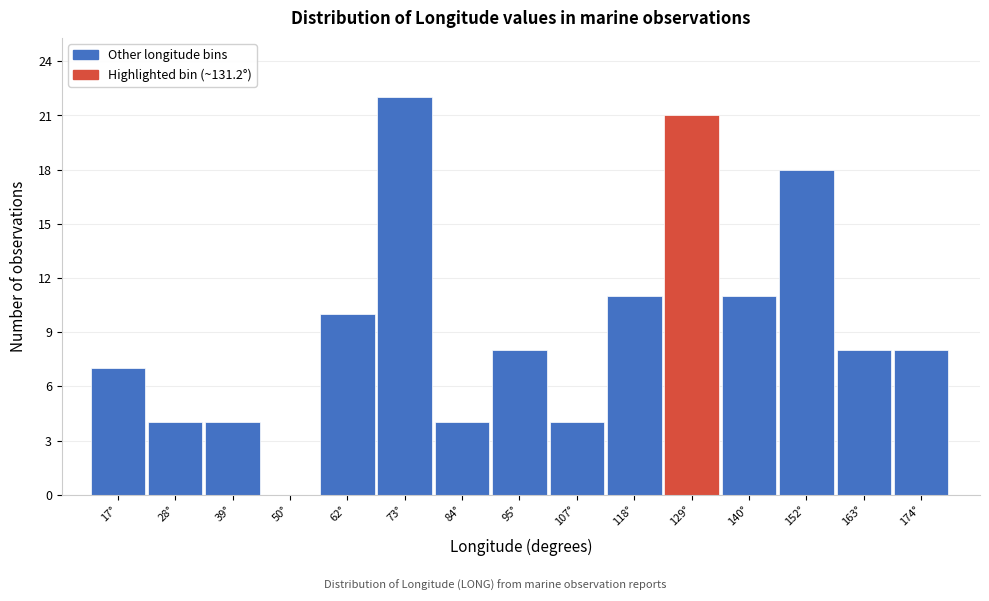

Reading left to right, list every bar in this chart as the range it spans on the x-axis followed by its height. Neither the bar edges nor the heights are printed on the chart, so give them approximately, as read against the axes.

12 to 22: 7
22 to 34: 4
34 to 44: 4
44 to 56: 0
56 to 68: 10
68 to 78: 22
78 to 90: 4
90 to 102: 8
102 to 112: 4
112 to 124: 11
124 to 134: 21
134 to 146: 11
146 to 158: 18
158 to 168: 8
168 to 180: 8